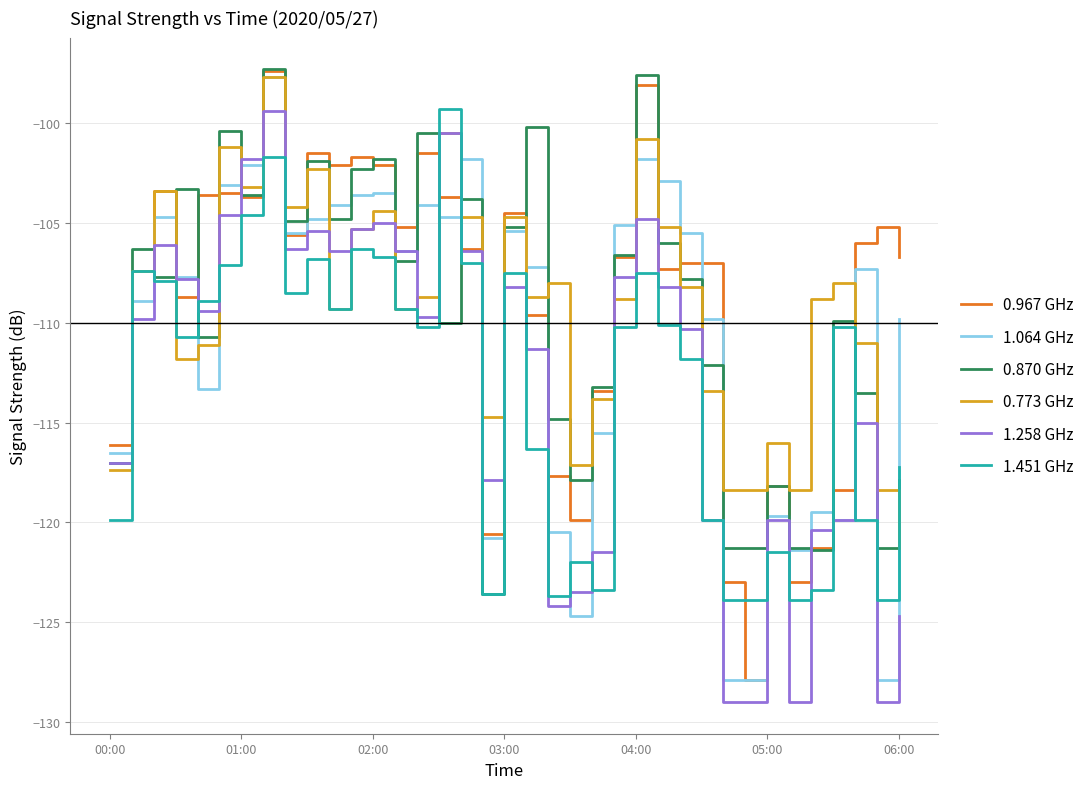

How many intersections are there between 1.451 GHz and 1.064 GHz?

14